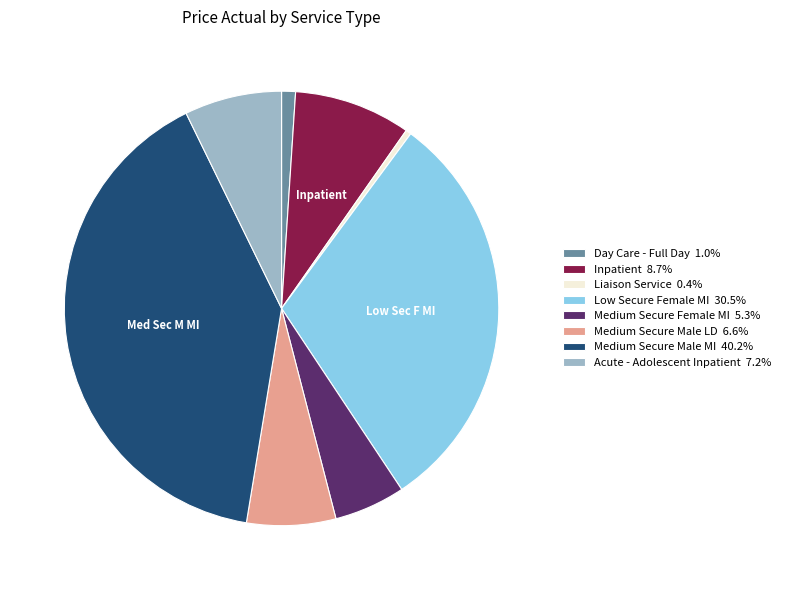

Does any single category account for the majority?

No